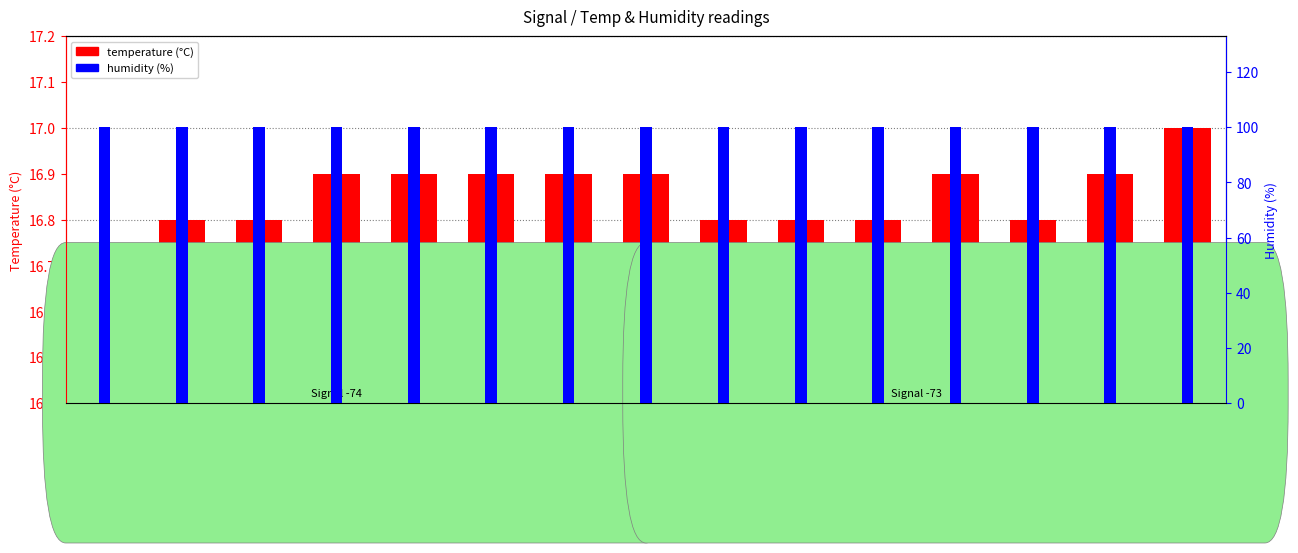

What is the approximate value of temperature (°C) at 00:31?

16.8